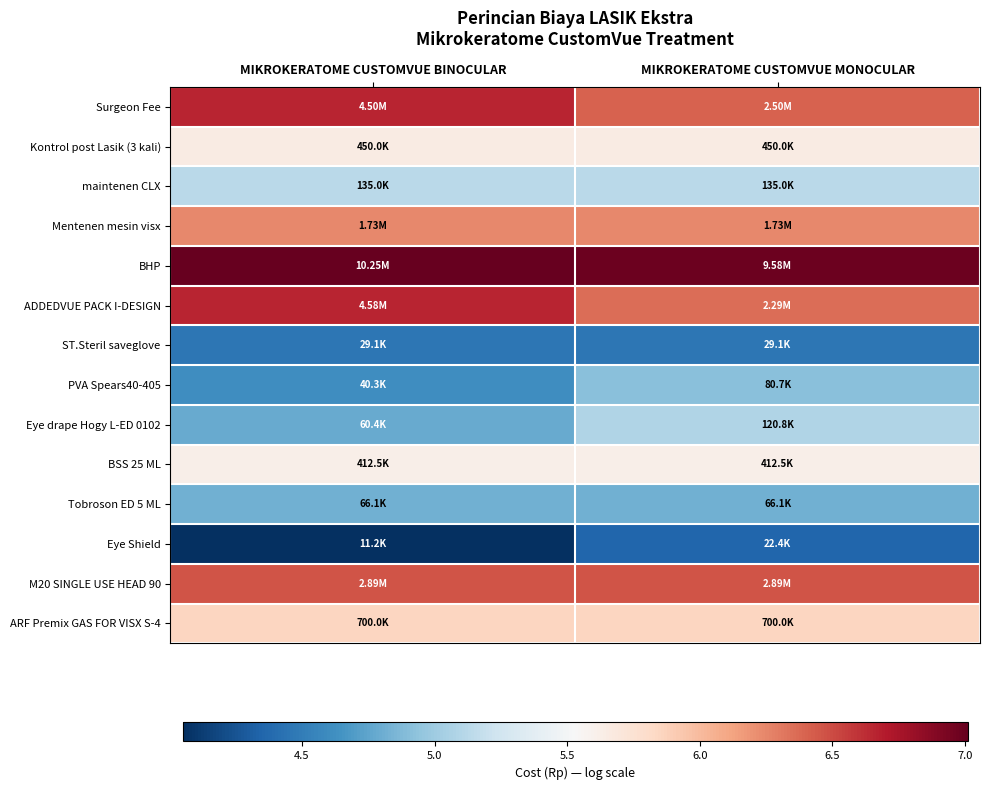

What is the total value across all series at MIKROKERATOME CUSTOMVUE BINOCULAR?

78.0